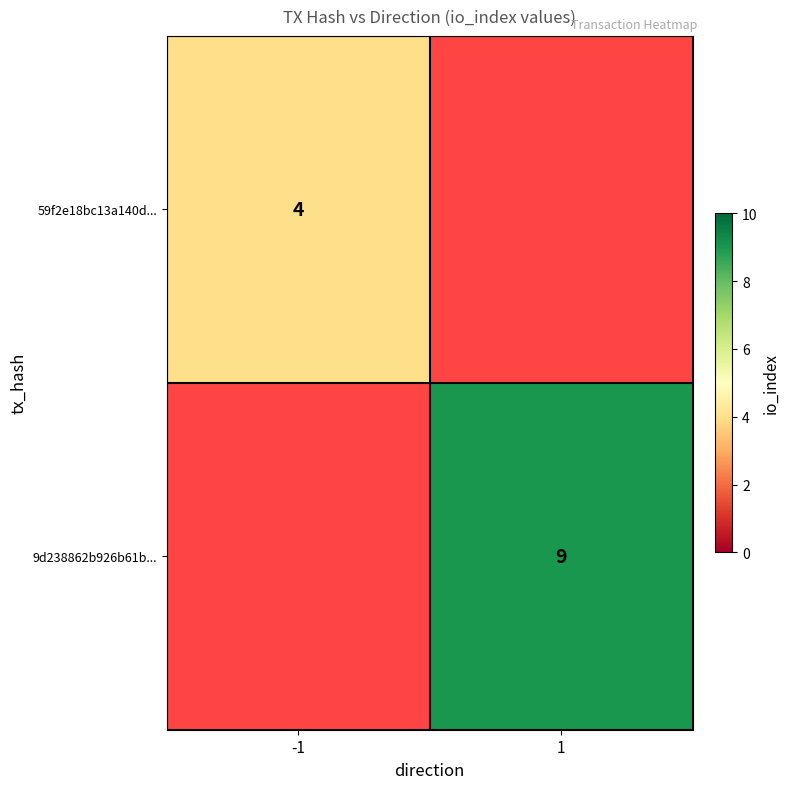

The value of 9d238862b926b61b... at 1 is 9. True or false?

True